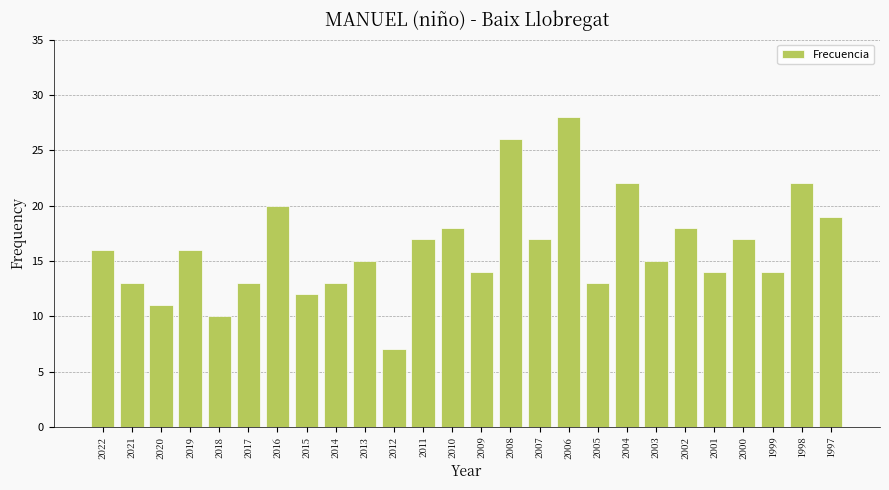

Which category has the highest value across all series?

2006